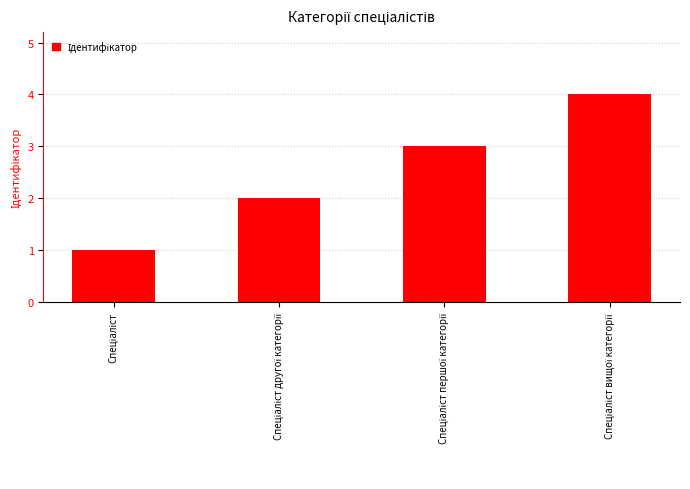

What is the sum of all values?

10